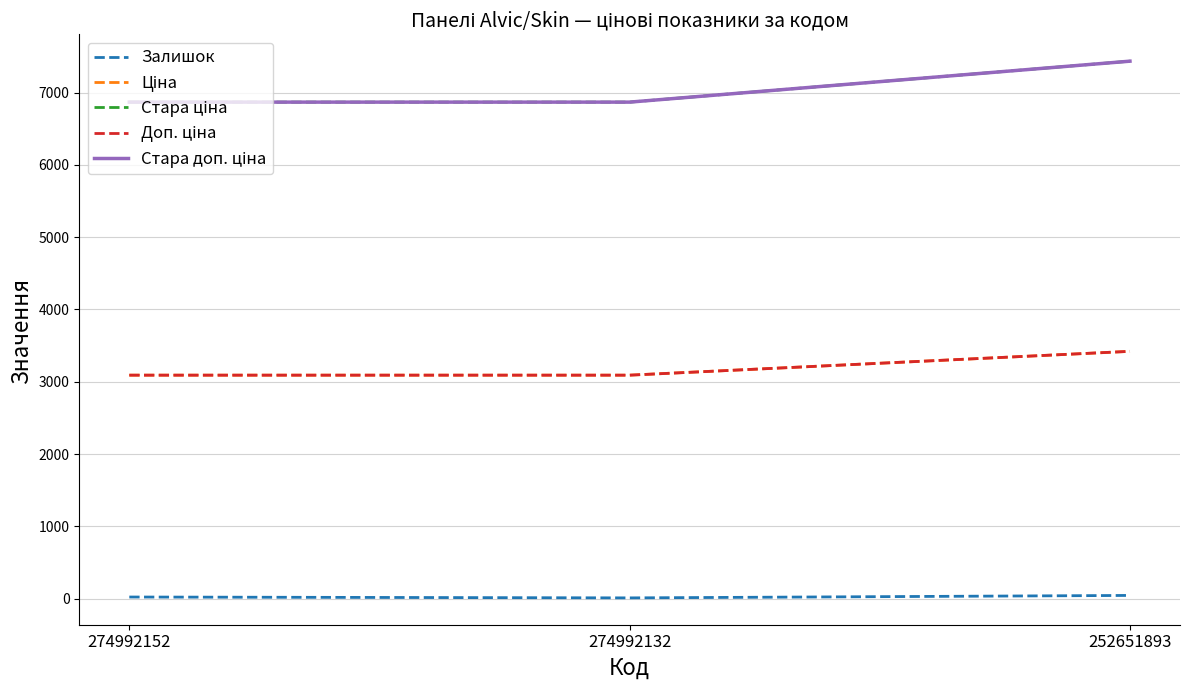

Is this an area chart (filled region under the line)?

No